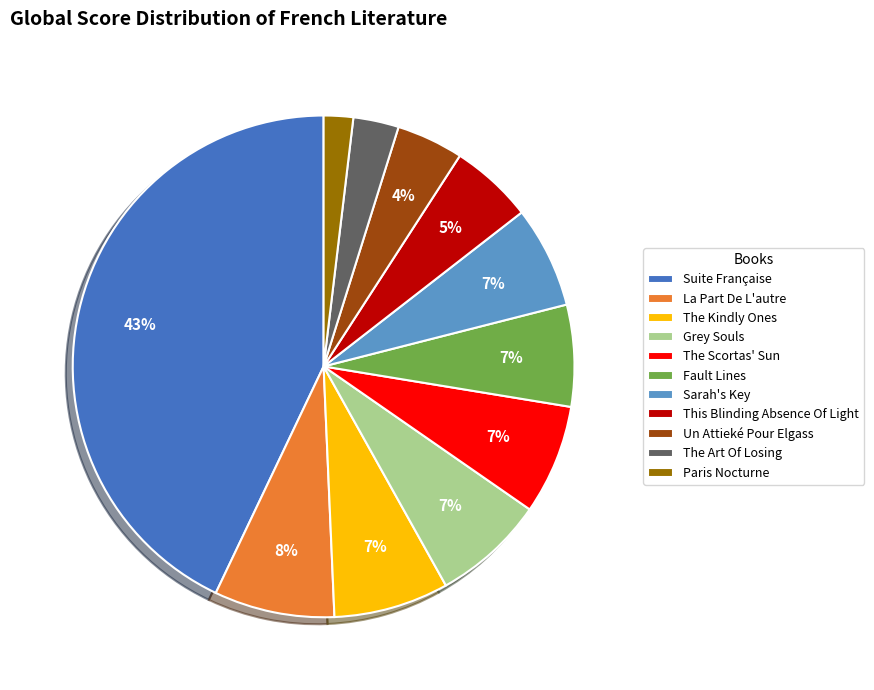

The The Scortas' Sun slice represents 7% of the pie. True or false?

True